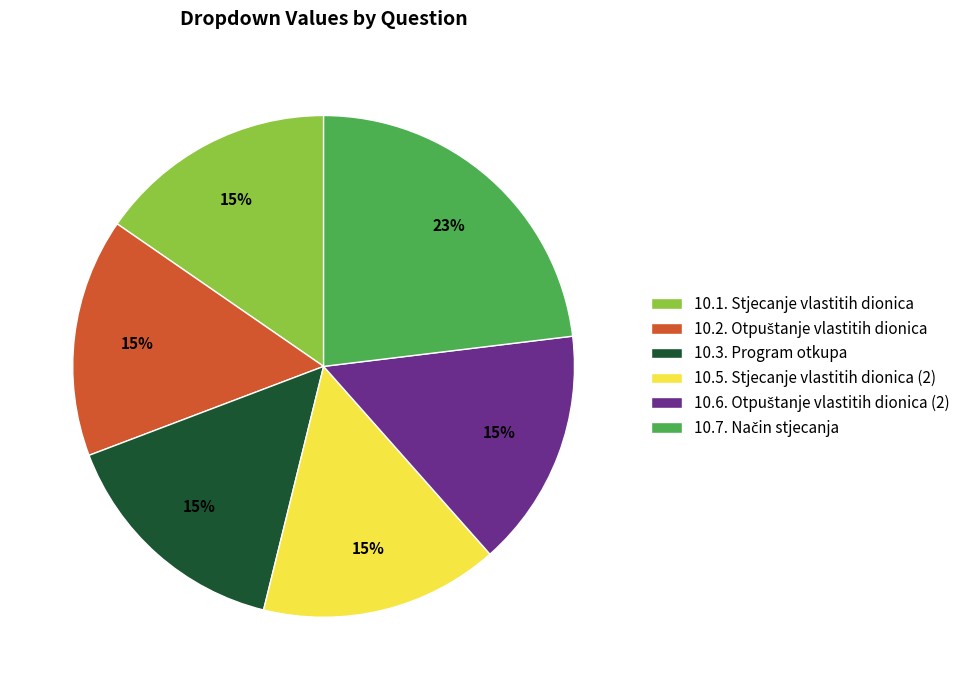

To the nearest percent, what is the difference between the largest and smallest slice percentages?

8%